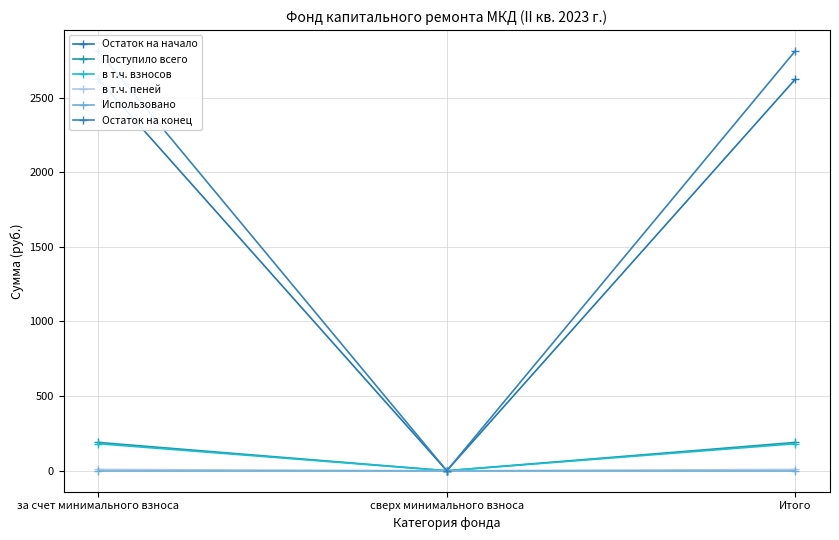

What is the average value of the Поступило всего series?

126.4